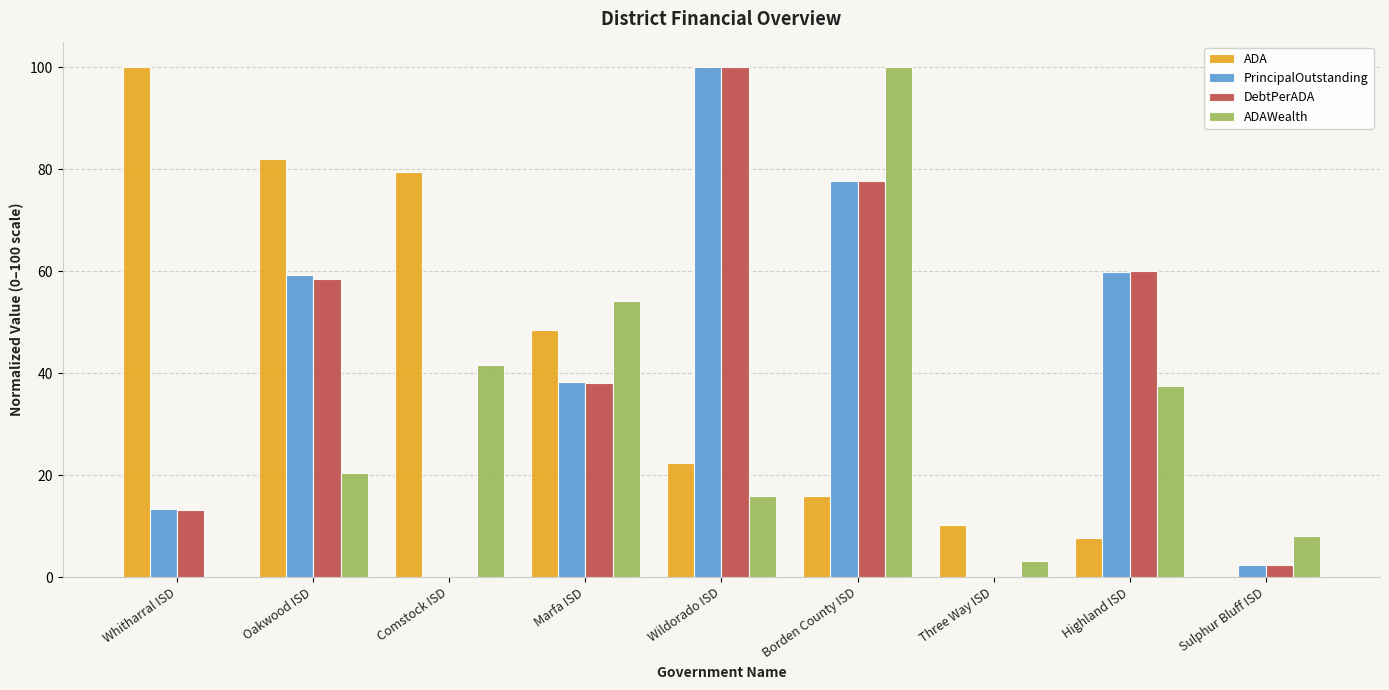

At which label does ADA reach its peak?

Whitharral ISD